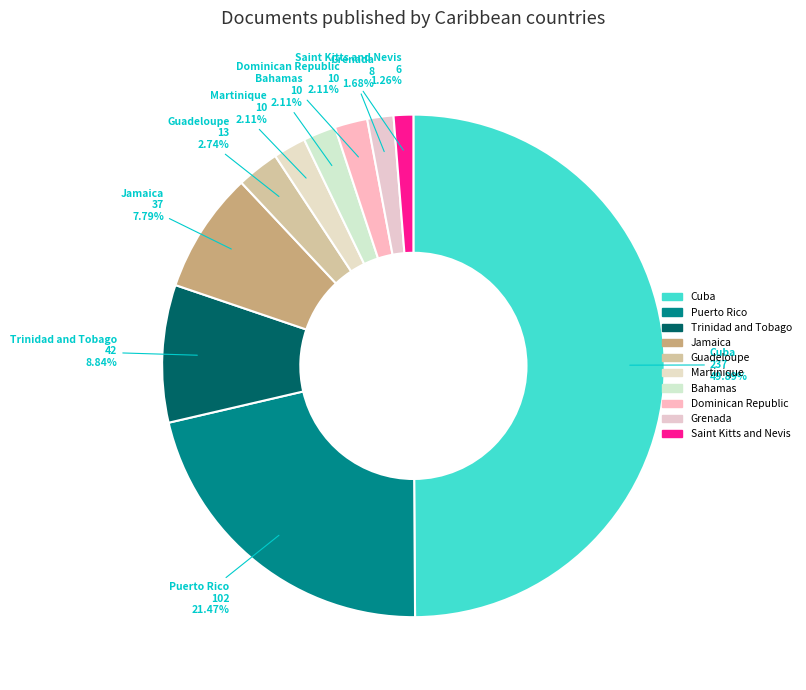

Which slice is the largest?

Cuba